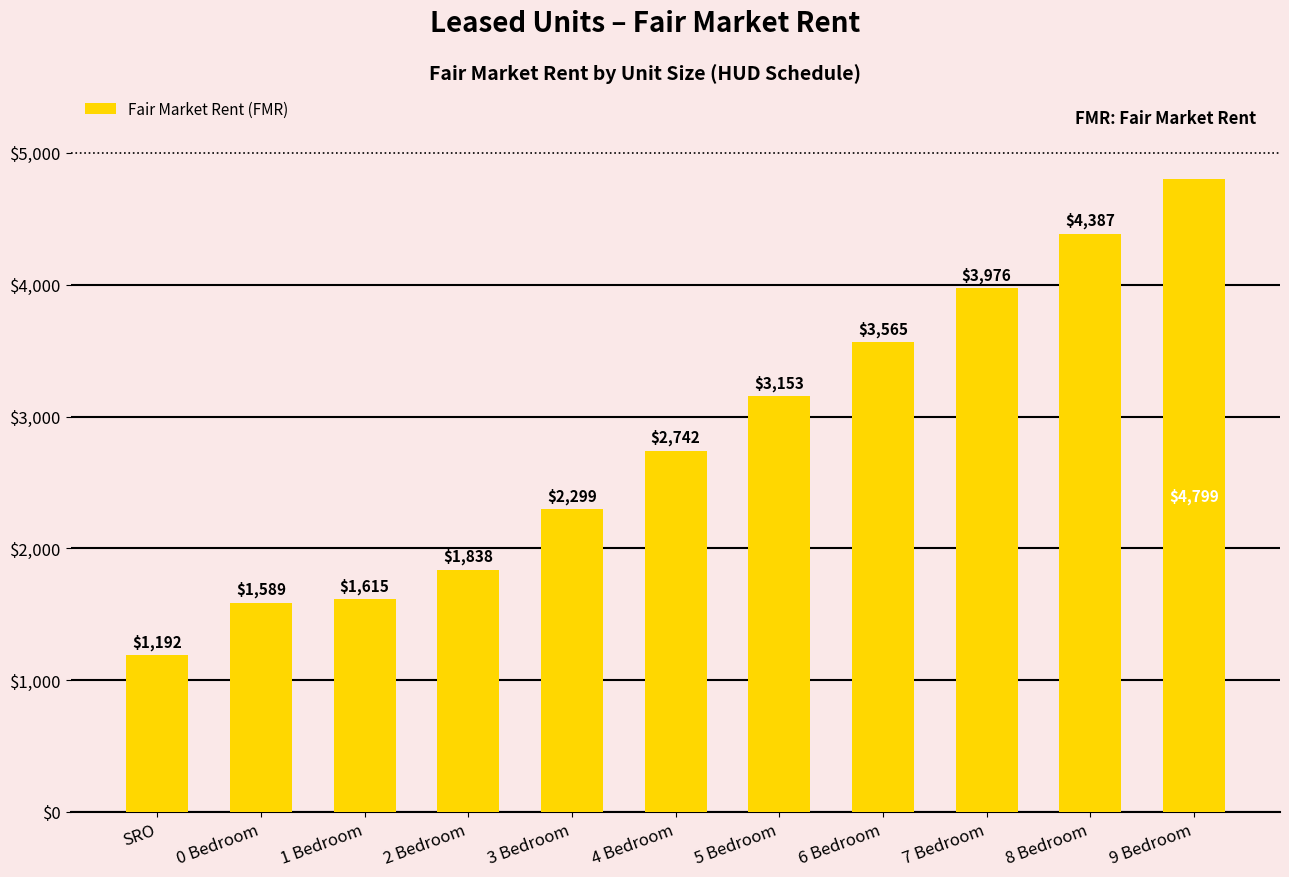

What position from the left is 8 Bedroom?

10